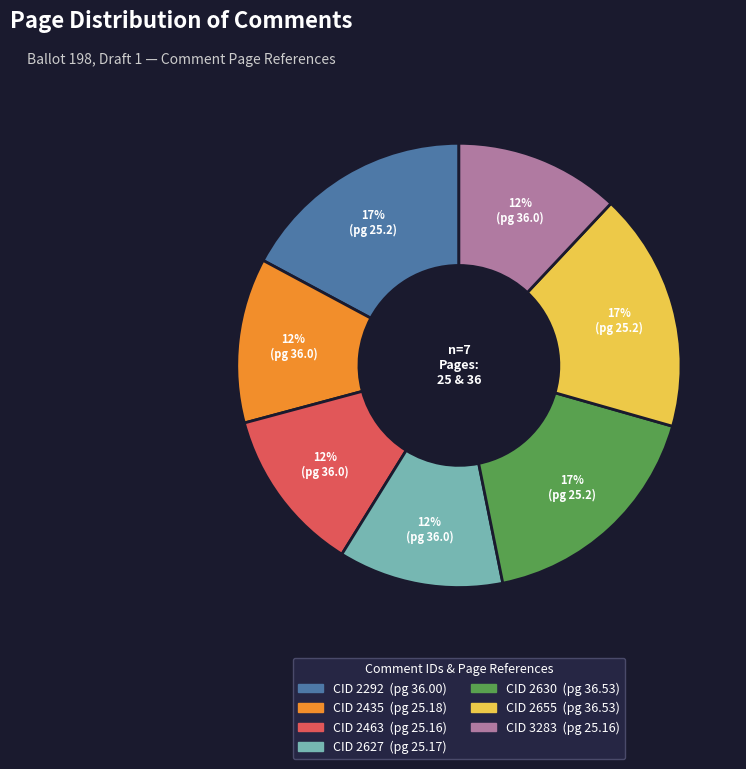

To the nearest percent, what is the average slice percentage?

14%